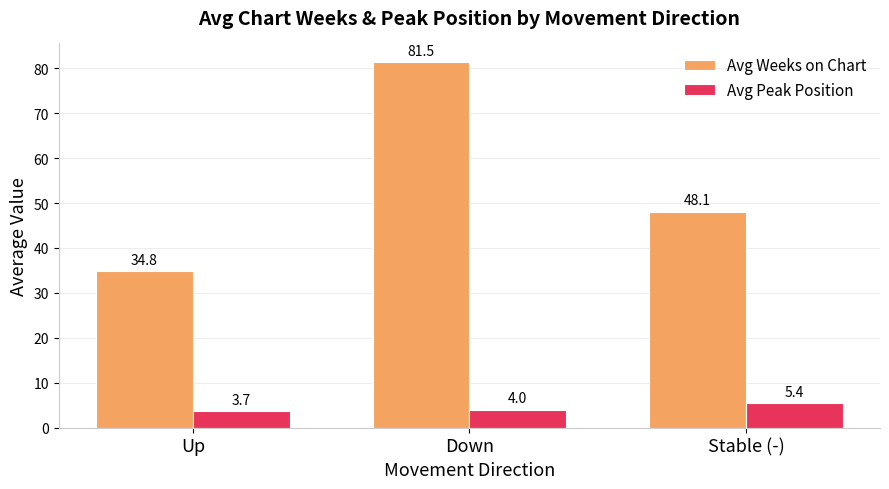

What is the difference between the maximum and minimum values in the Avg Weeks on Chart series?

46.7